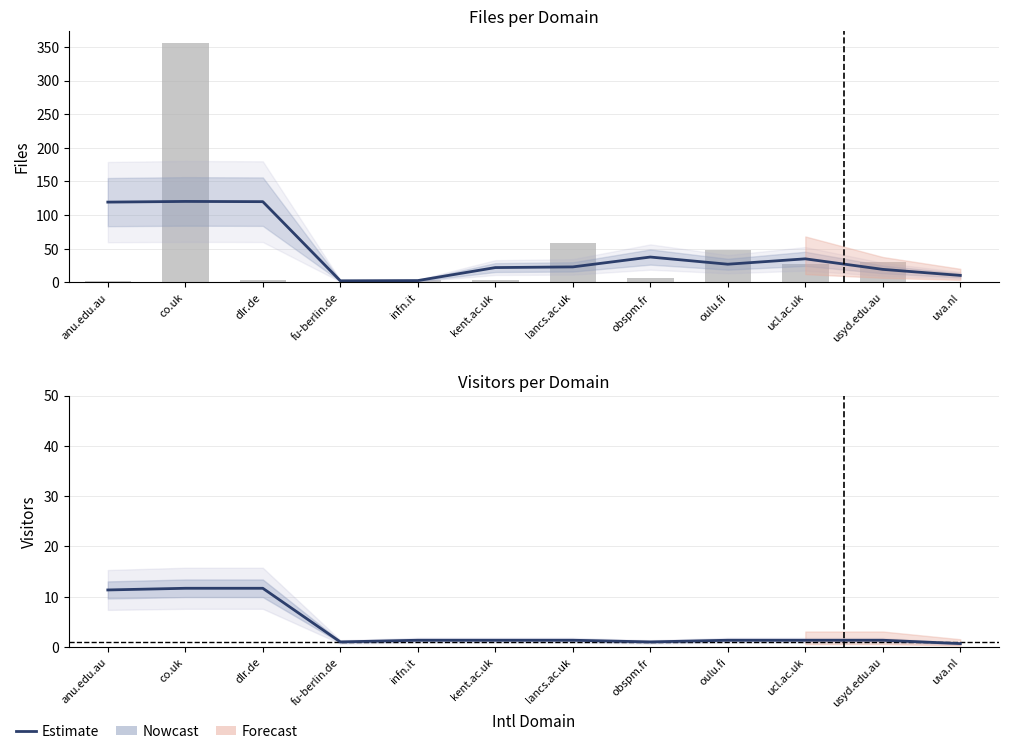

Reading right to left, list all the values displayed in this chart.

Estimate: uva.nl=0.7	usyd.edu.au=1.3	ucl.ac.uk=1.3	oulu.fi=1.3	obspm.fr=1.0	lancs.ac.uk=1.3	kent.ac.uk=1.3	infn.it=1.3	fu-berlin.de=1.0	dlr.de=11.7	co.uk=11.7	anu.edu.au=11.3
Files (raw): uva.nl=1.0	usyd.edu.au=30.0	ucl.ac.uk=27.0	oulu.fi=48.0	obspm.fr=6.0	lancs.ac.uk=59.0	kent.ac.uk=4.0	infn.it=3.0	fu-berlin.de=1.0	dlr.de=3.0	co.uk=356.0	anu.edu.au=2.0